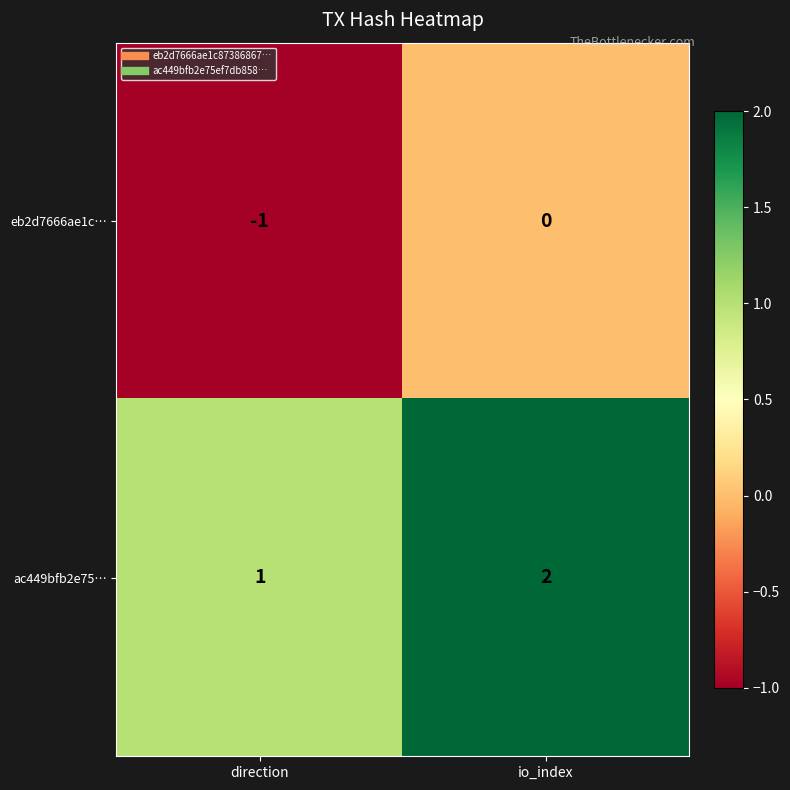

List the series in order of their peak value, lowest first.

eb2d7666ae1c…, ac449bfb2e75…